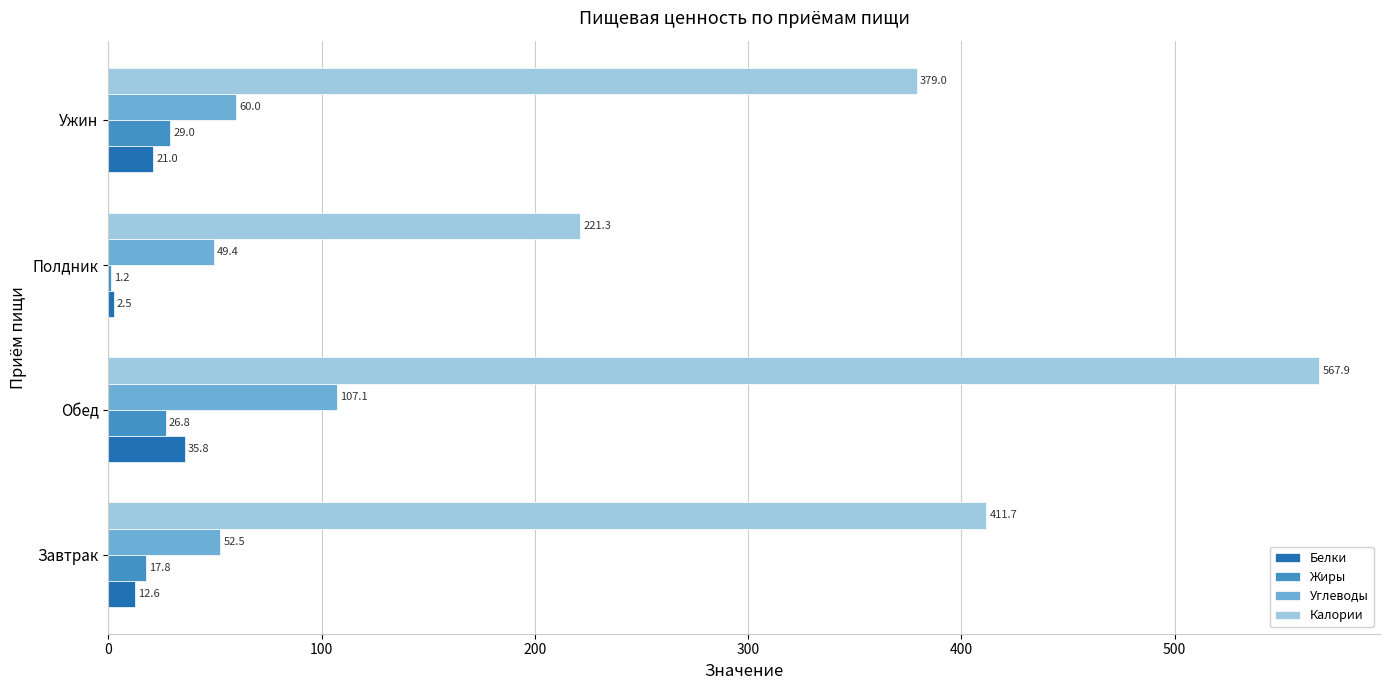

What is the sum of all Калории values?

1579.9